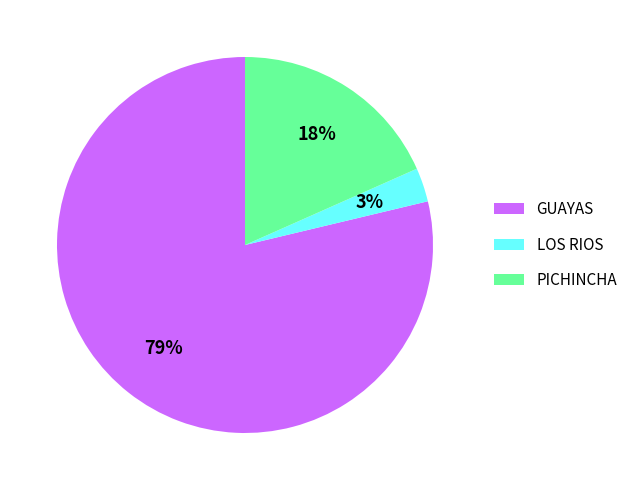

Rank the categories by value from lowest to highest.

LOS RIOS, PICHINCHA, GUAYAS